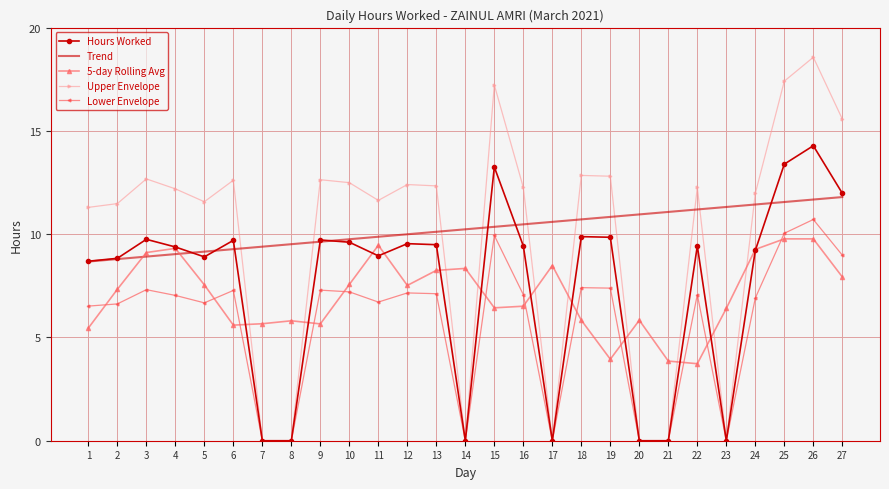

What are all the series names shown in the legend?

Hours Worked, Trend, 5-day Rolling Avg, Upper Envelope, Lower Envelope